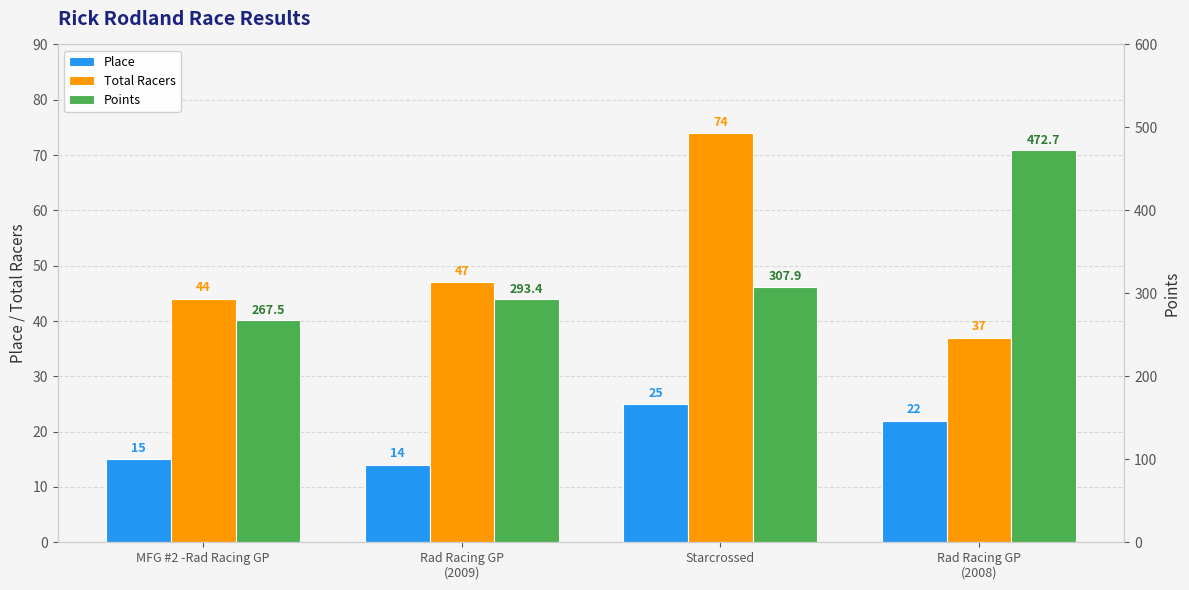

At which label does Place first exceed 22?

Starcrossed